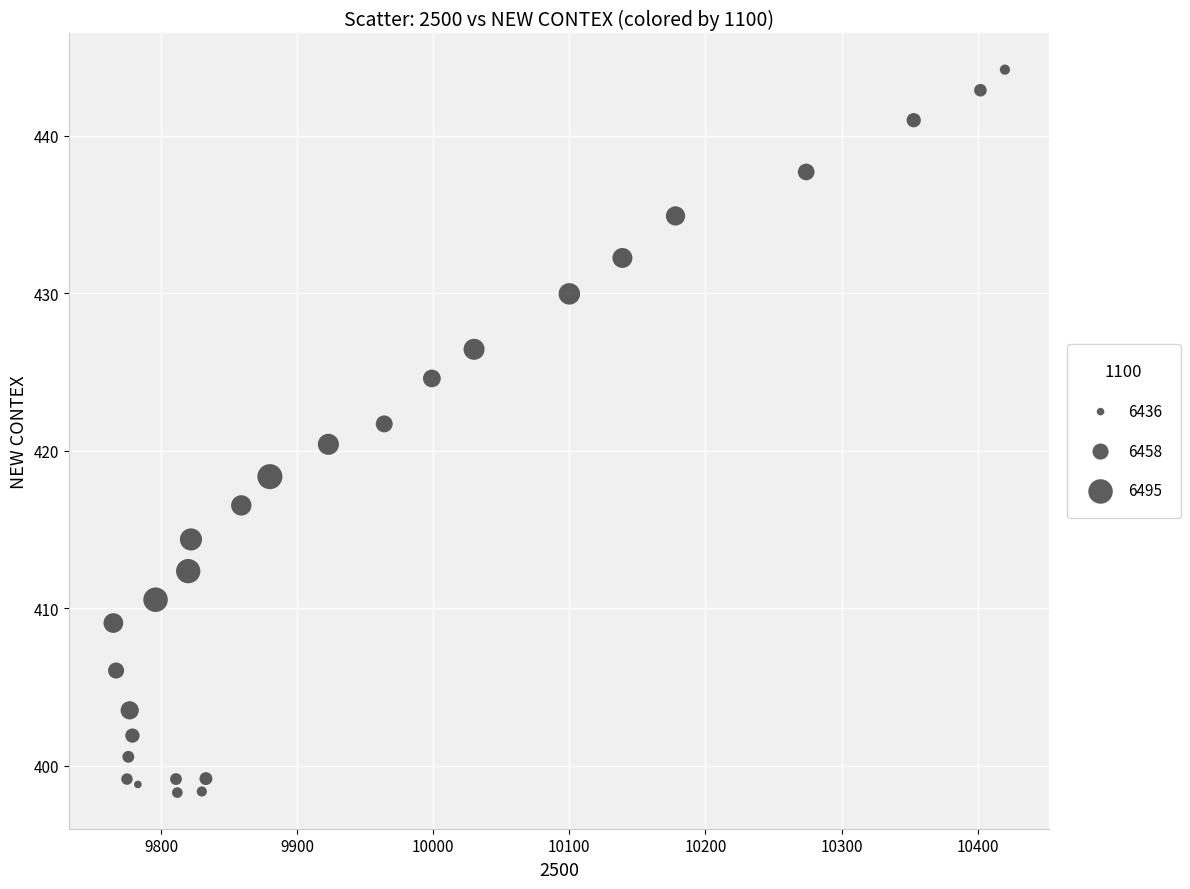

What is the range of X values (max minus min)?

655.0